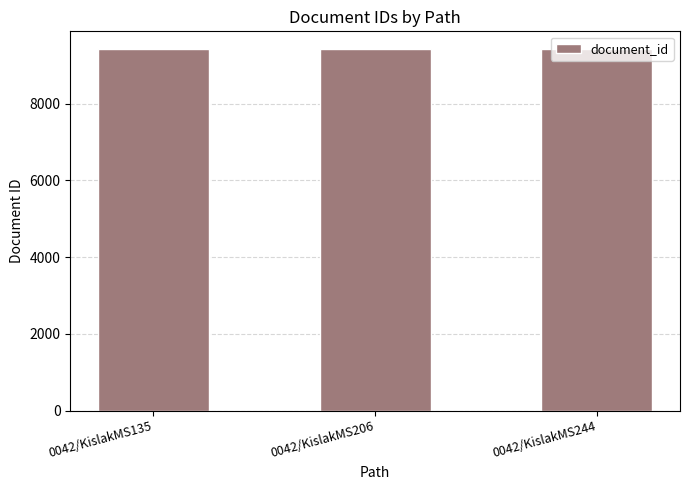

What is the ratio of the value at 0042/KislakMS206 to the value at 0042/KislakMS135?

1.0